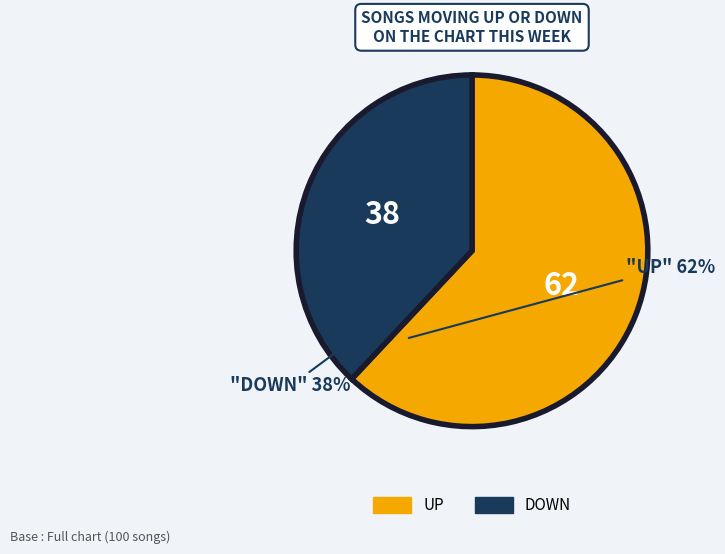

Is there any slice that represents more than half of the pie?

Yes